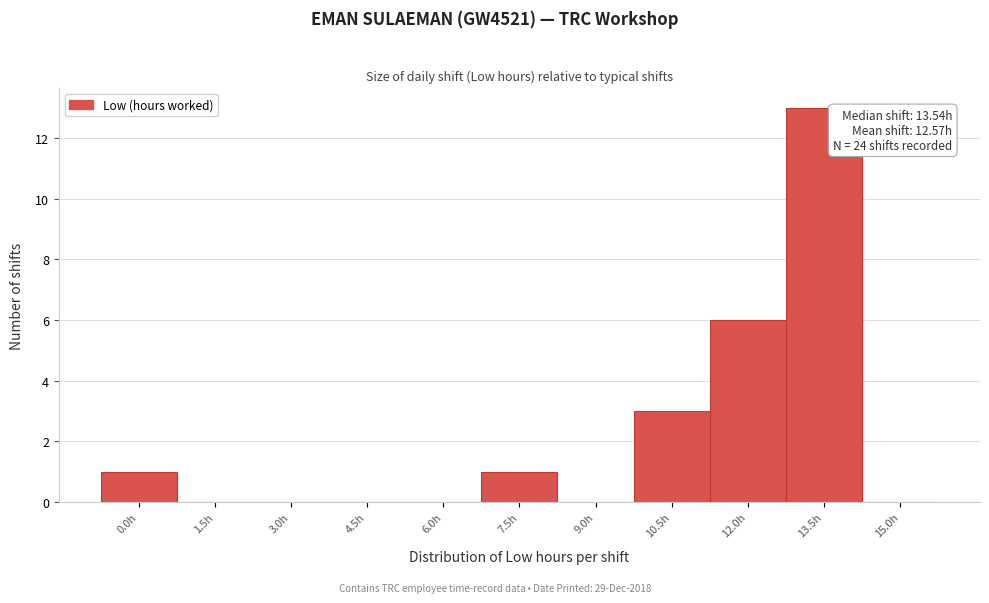

Reading right to left, extract all data points from this chart.

15.0h=0	13.5h=13	12.0h=6	10.5h=3	9.0h=0	7.5h=1	6.0h=0	4.5h=0	3.0h=0	1.5h=0	0.0h=1